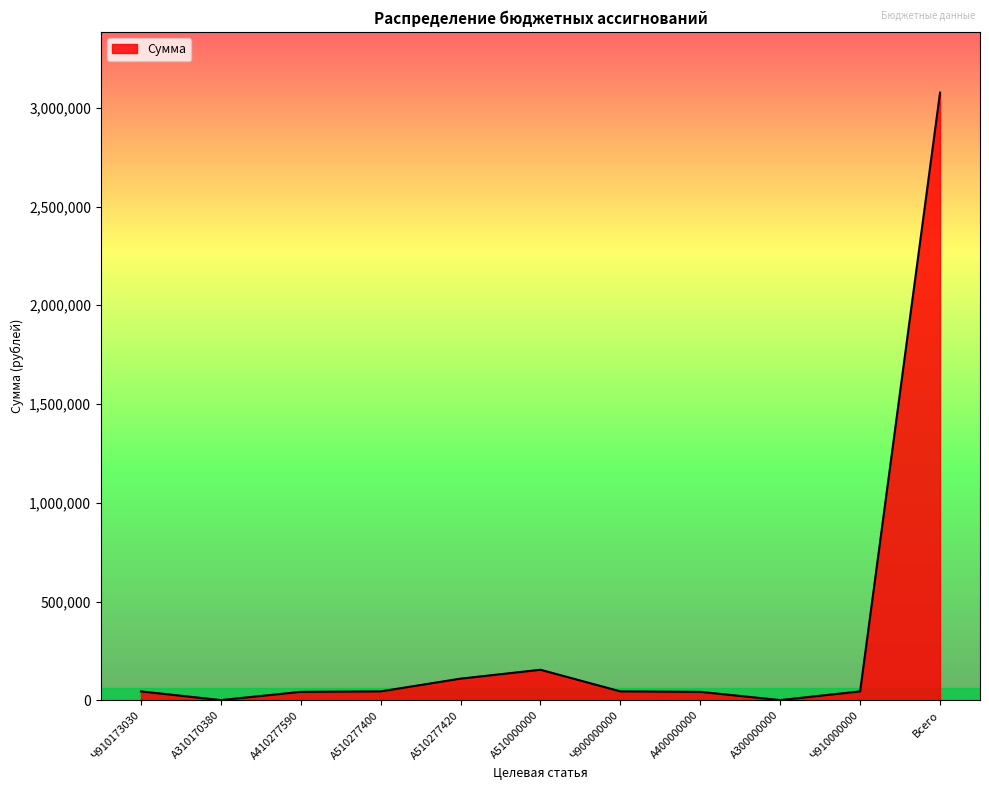

Does the chart have visible grid lines?

No